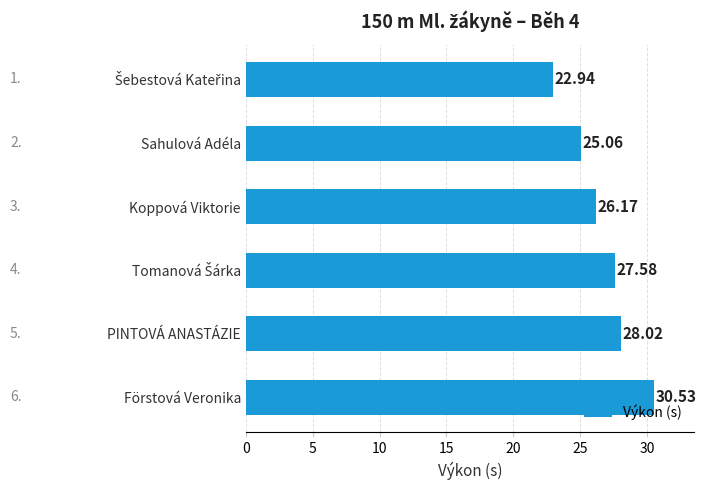

What is the label of the 5th bar from the top?

PINTOVÁ ANASTÁZIE